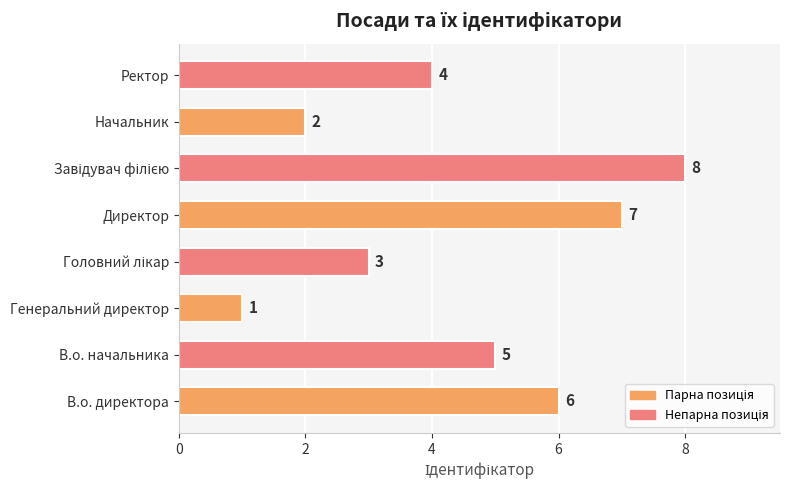

Reading bottom to top, extract all data points from this chart.

6	5	1	3	7	8	2	4